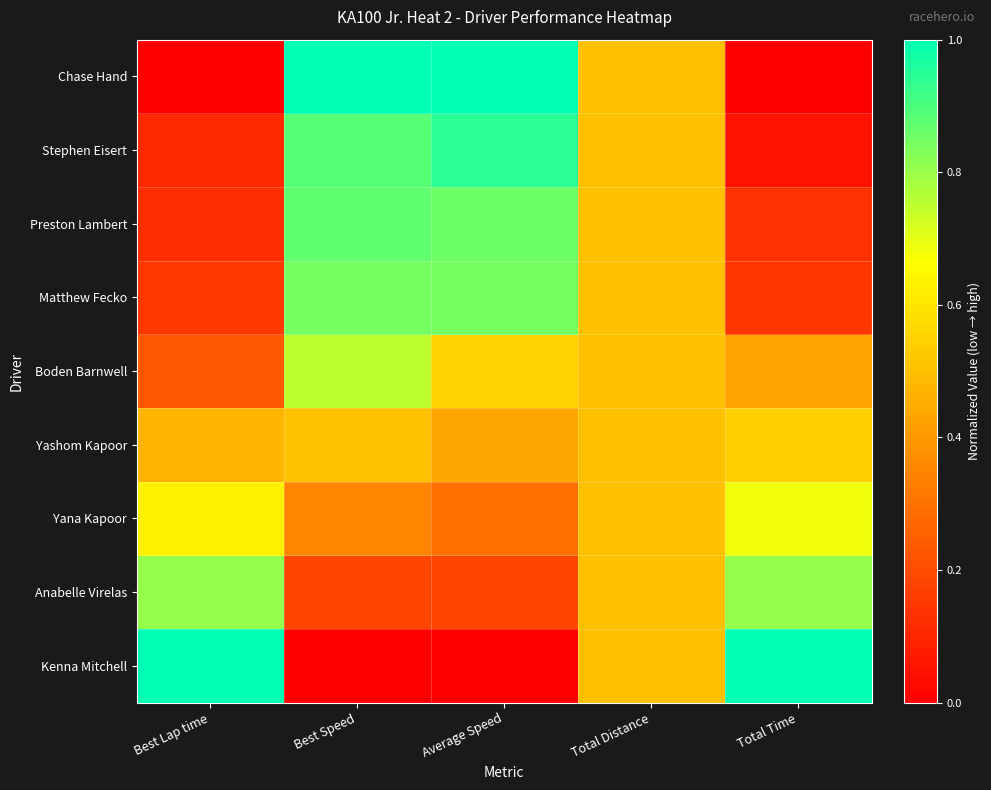

Between Best Lap time and Total Time, which is larger?

Best Lap time